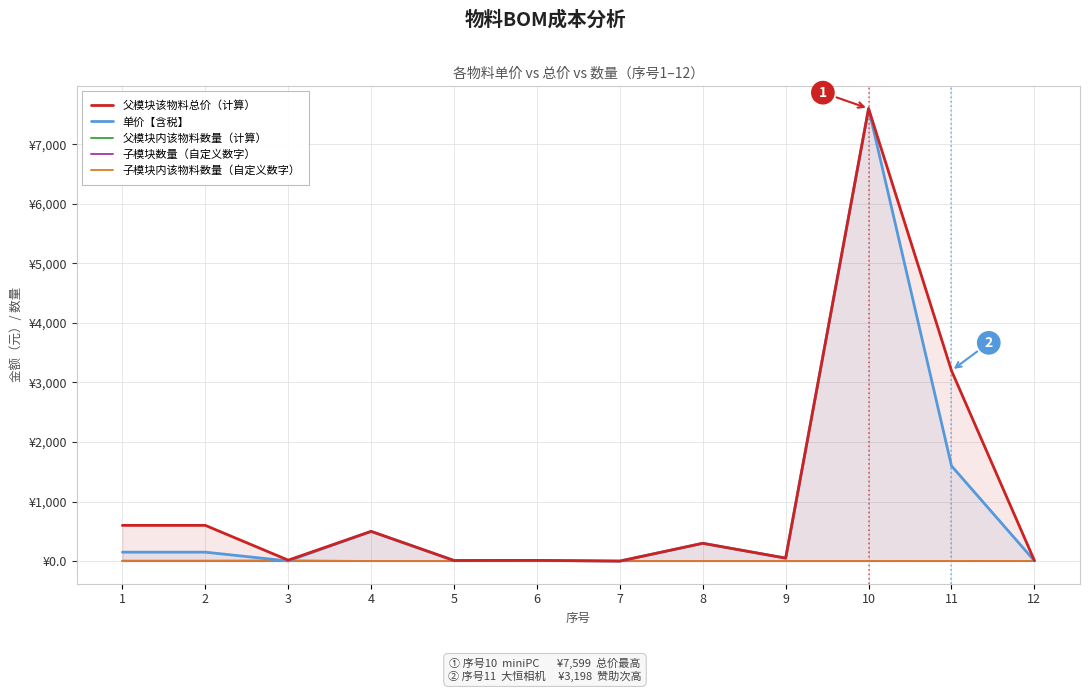

Which category has the lowest value in the 子模块数量（自定义数字） series?

4